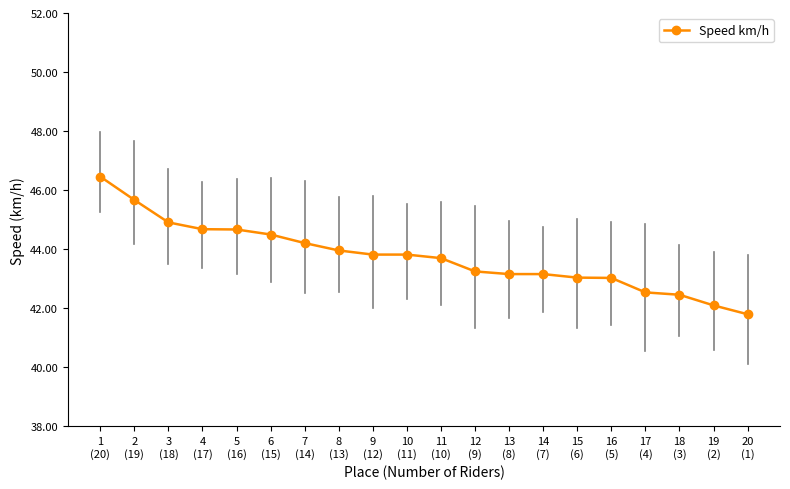

What is the smallest value displayed?

41.8